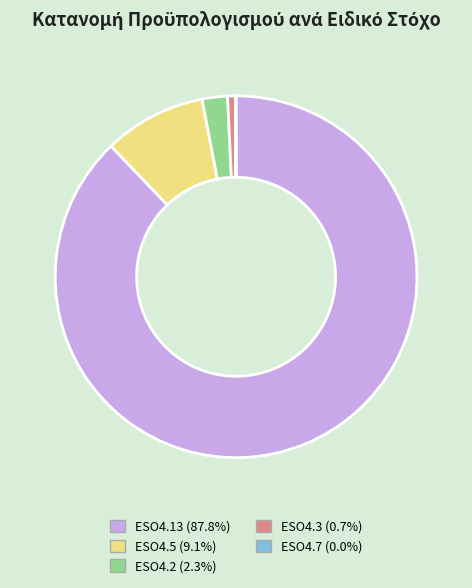

Is there a majority slice in this chart?

Yes